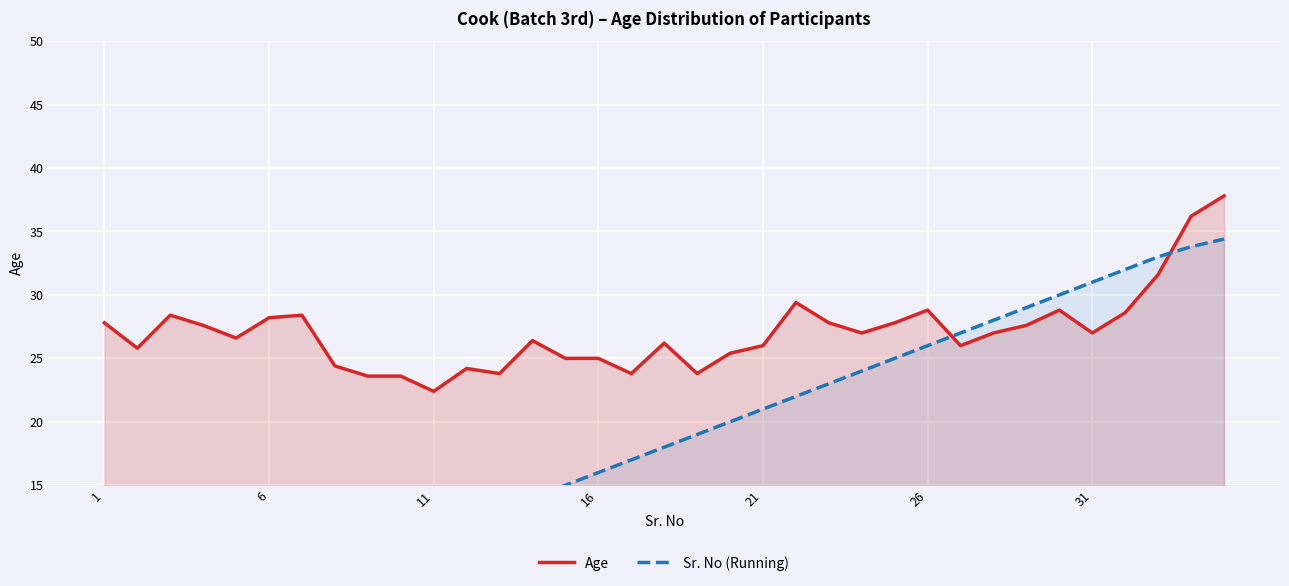

The value of Age at 16 is 38.1. True or false?

False